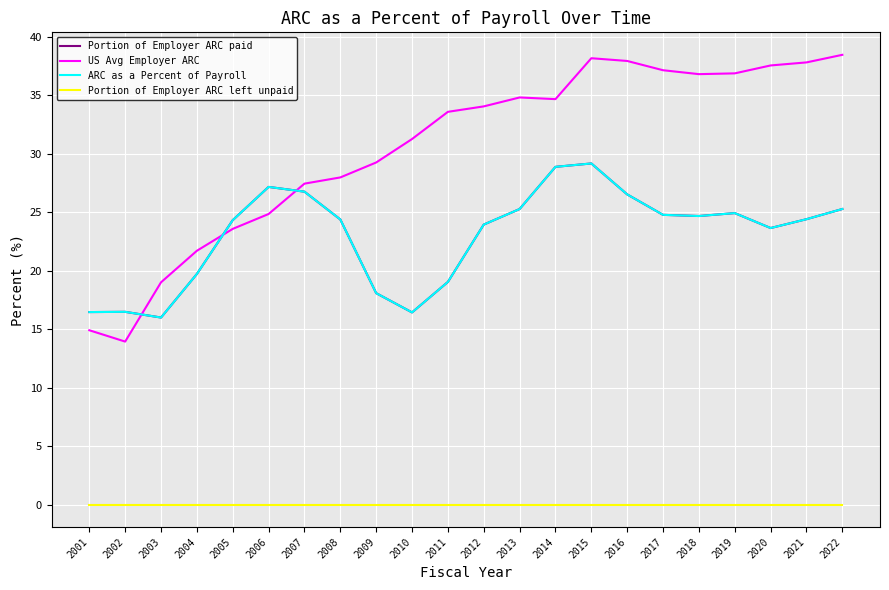

What is the difference between the maximum and minimum values in the ARC as a Percent of Payroll series?

13.2